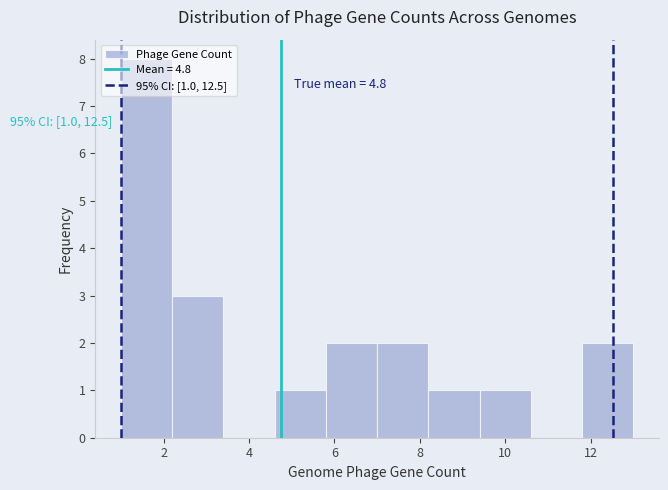

Over which range of the x-axis is the bar tallest?

1.0 to 2.2